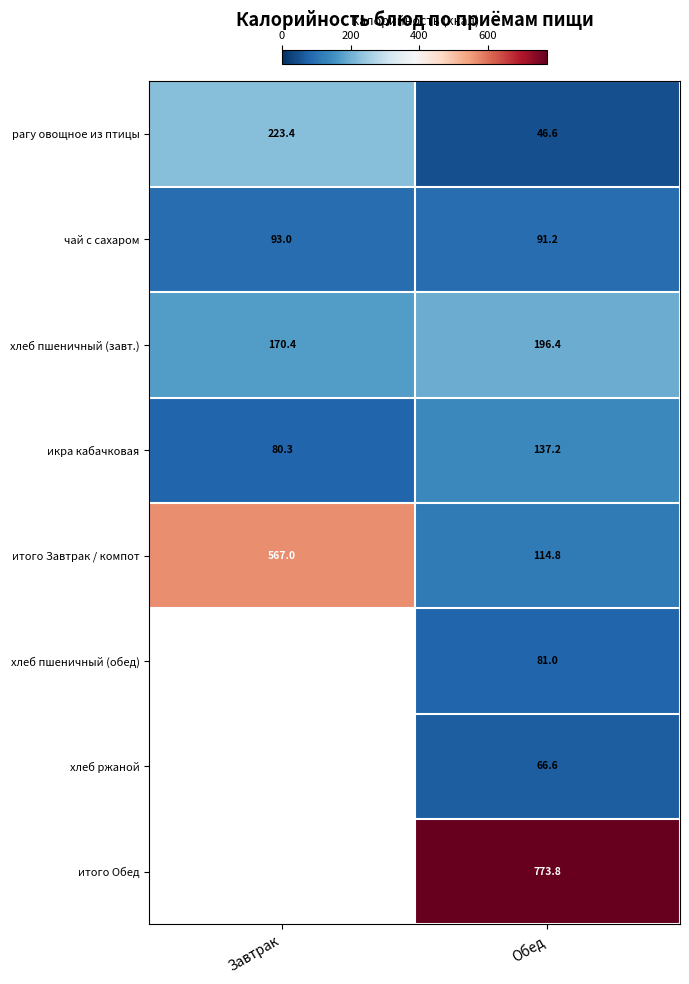

The чай с сахаром series shows 22.3 at Завтрак. True or false?

False